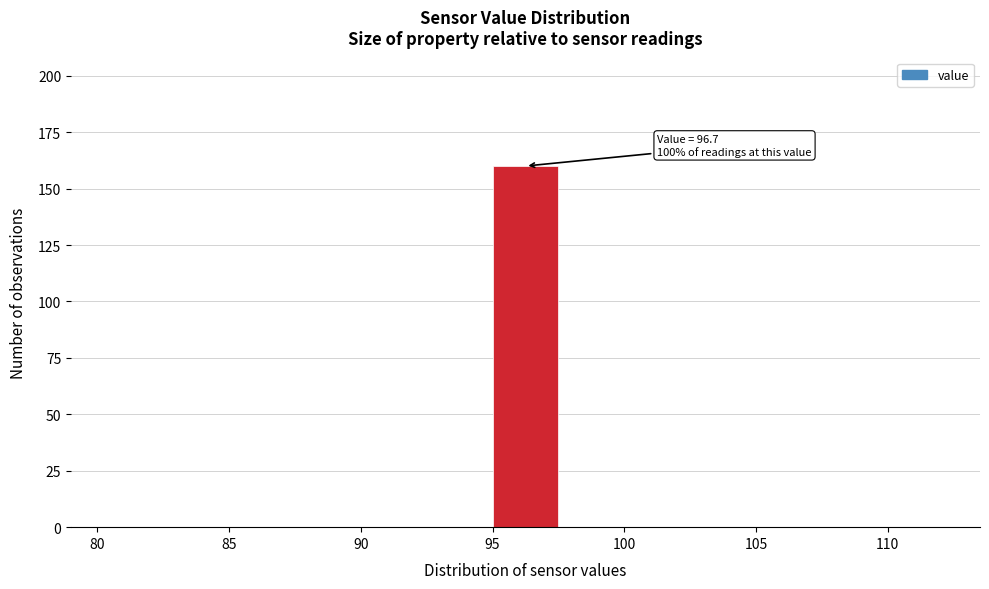

Which range on the x-axis has the tallest bar?

95.0 to 97.5